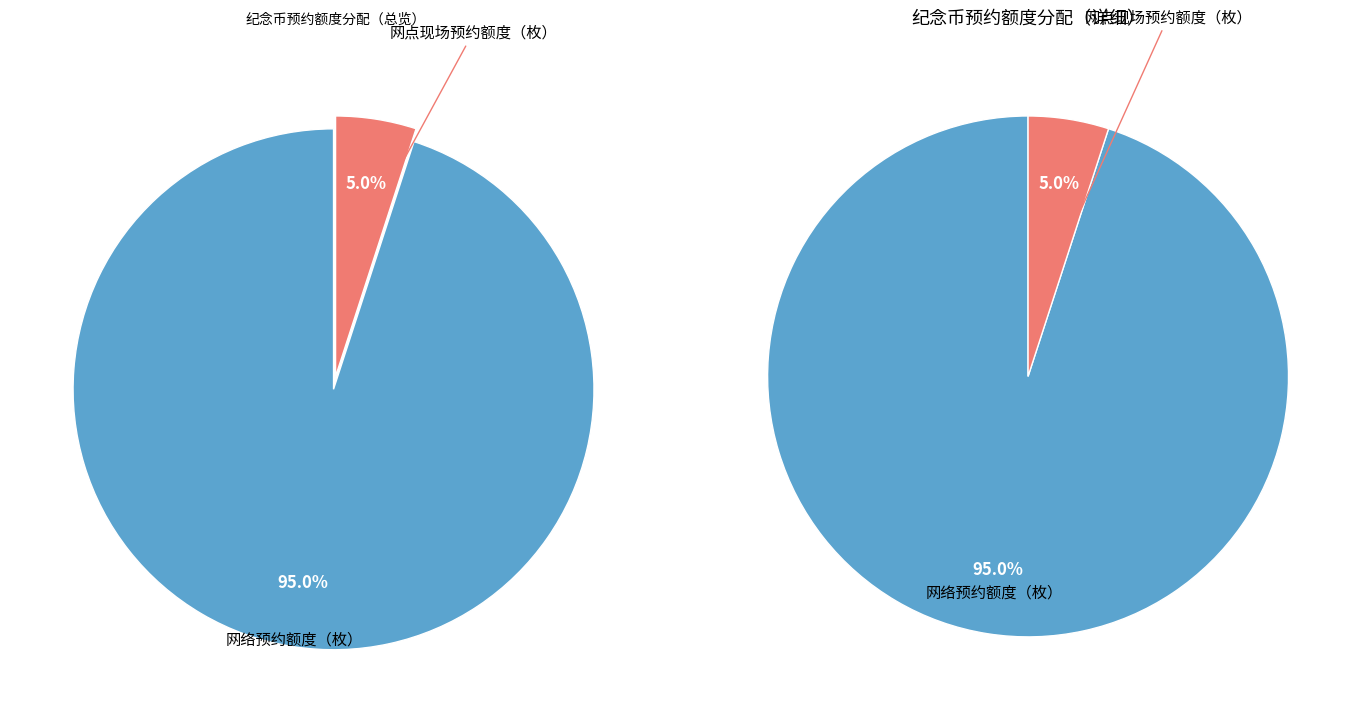

How many segments does this pie chart have?

2